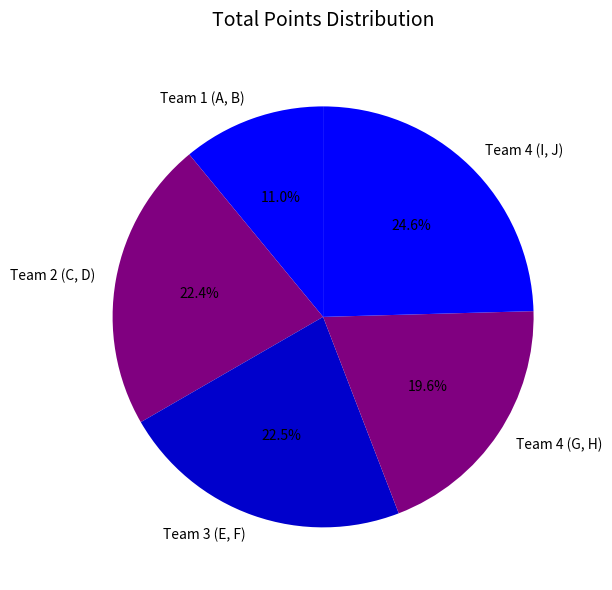

What percentage is the Team 4 (G, H) slice, to the nearest percent?

20%